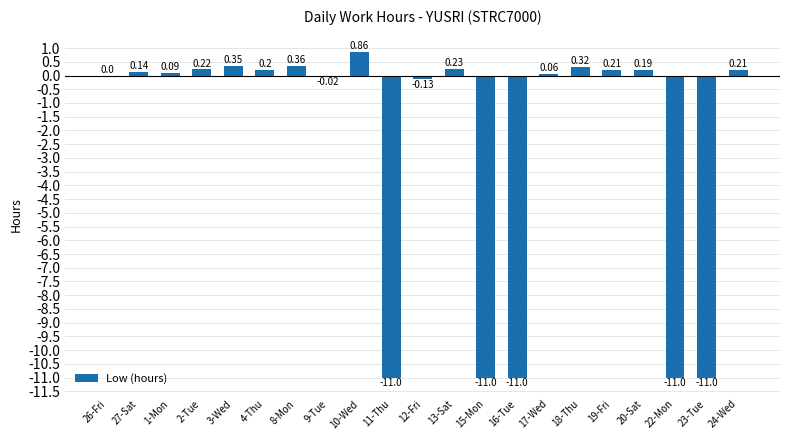

What is the average value?

-2.5